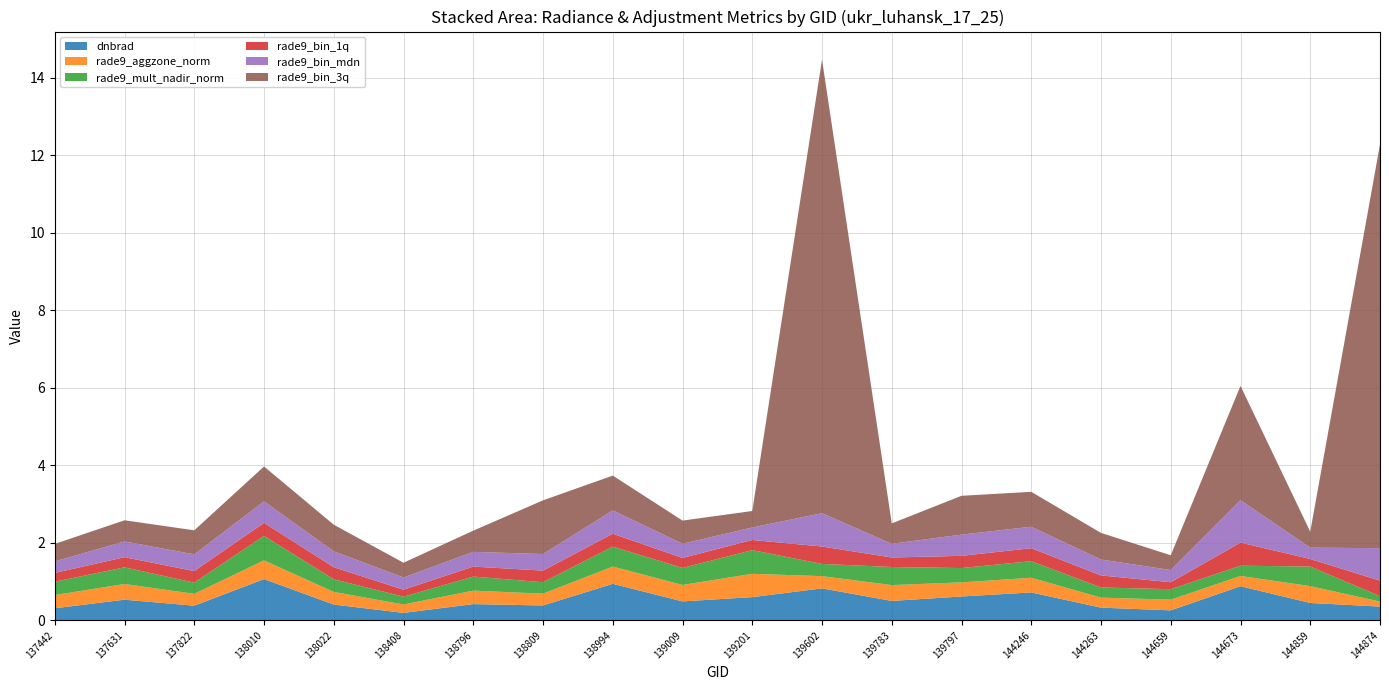

Reading left to right, transcribe all the data shown in this chart.

dnbrad: 0.3	0.5	0.4	1.1	0.4	0.2	0.4	0.4	0.9	0.5	0.6	0.8	0.5	0.6	0.7	0.3	0.3	0.9	0.4	0.4
rade9_aggzone_norm: 0.3	0.4	0.3	0.5	0.3	0.2	0.3	0.3	0.4	0.4	0.6	0.3	0.4	0.4	0.4	0.3	0.3	0.3	0.4	0.1
rade9_mult_nadir_norm: 0.3	0.4	0.3	0.6	0.3	0.2	0.4	0.3	0.5	0.4	0.6	0.3	0.5	0.4	0.4	0.3	0.3	0.3	0.5	0.1
rade9_bin_1q: 0.2	0.3	0.3	0.3	0.3	0.2	0.3	0.3	0.3	0.3	0.3	0.4	0.2	0.3	0.3	0.3	0.2	0.6	0.2	0.4
rade9_bin_mdn: 0.3	0.4	0.4	0.6	0.4	0.3	0.4	0.4	0.6	0.4	0.3	0.9	0.4	0.5	0.6	0.4	0.3	1.1	0.3	0.8
rade9_bin_3q: 0.5	0.5	0.6	0.9	0.7	0.4	0.5	1.4	0.9	0.6	0.4	11.7	0.5	1.0	0.9	0.7	0.4	2.9	0.4	10.4